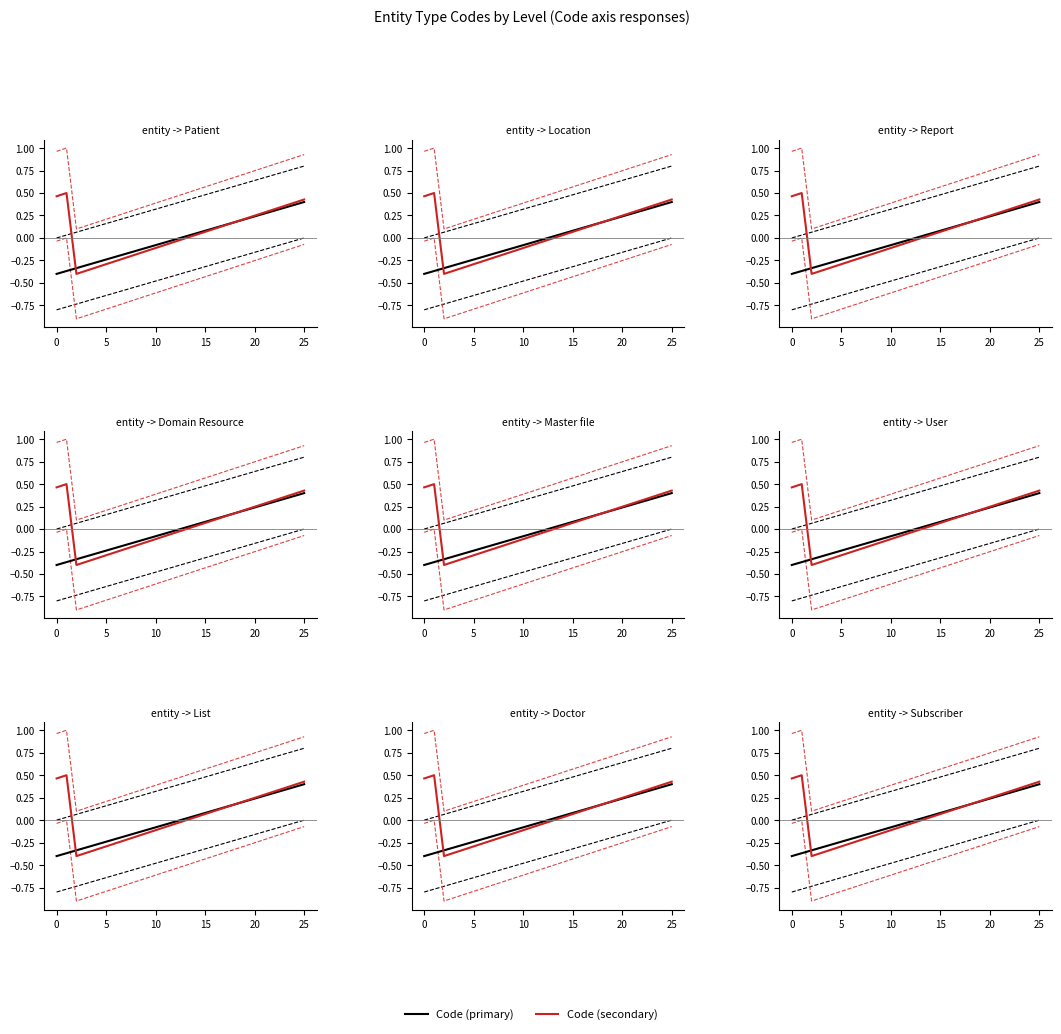

Reading right to left, list all the values displayed in this chart.

Code (primary): 0.4	0.4	0.3	0.3	0.3	0.2	0.2	0.2	0.1	0.1	0.1	0.0	0.0	-0.0	-0.0	-0.1	-0.1	-0.1	-0.2	-0.2	-0.2	-0.3	-0.3	-0.3	-0.4	-0.4
Code (secondary): 0.4	0.4	0.4	0.3	0.3	0.2	0.2	0.2	0.1	0.1	0.1	0.0	-0.0	-0.0	-0.1	-0.1	-0.1	-0.2	-0.2	-0.3	-0.3	-0.3	-0.4	-0.4	0.5	0.5